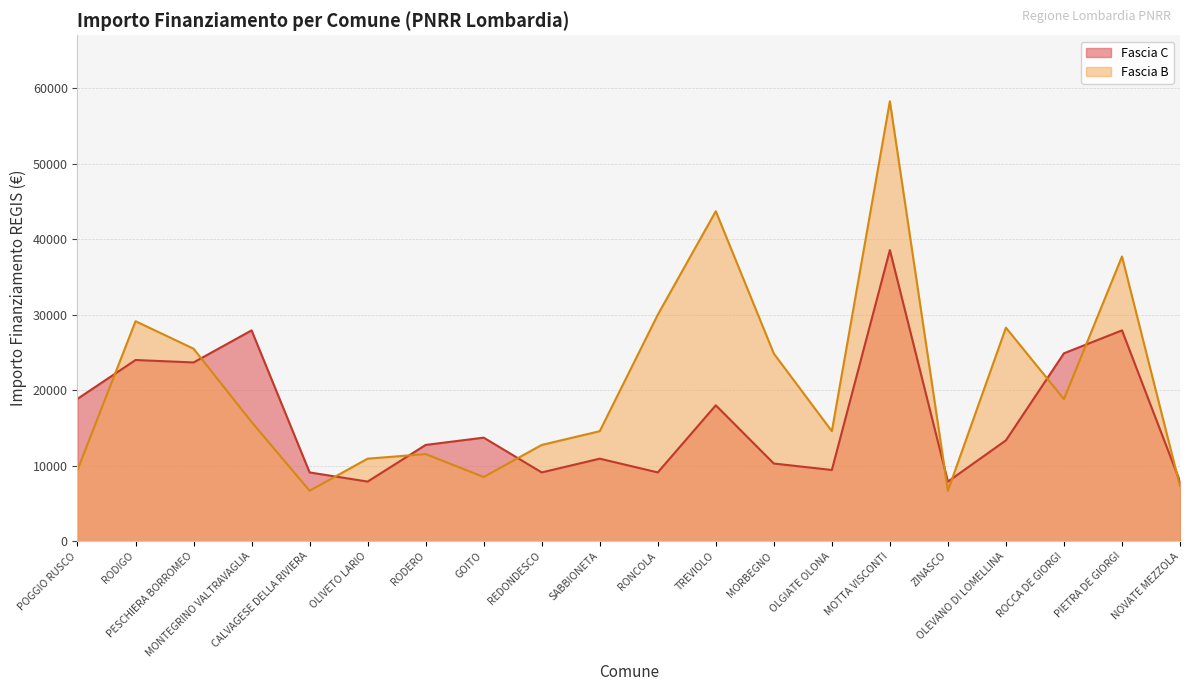

What is the label of the 8th point from the right?

MORBEGNO